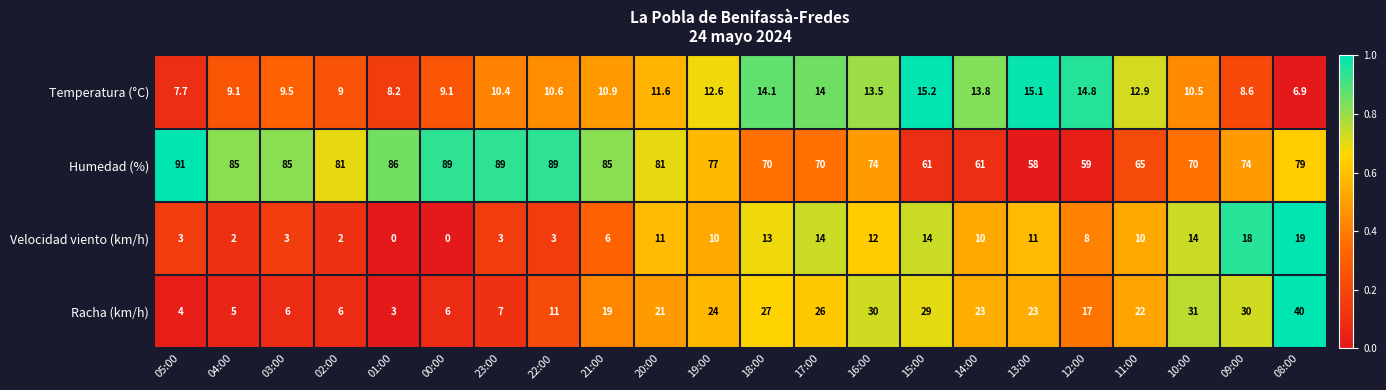

What is the difference between the Racha (km/h) values at 08:00 and 18:00?

13.0